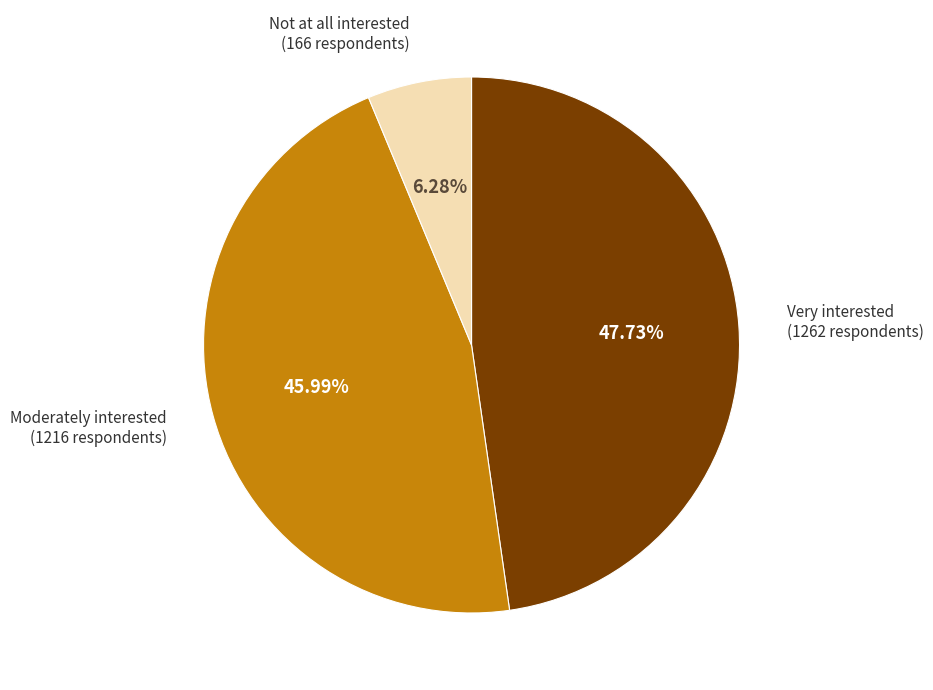

Is there a majority slice in this chart?

No